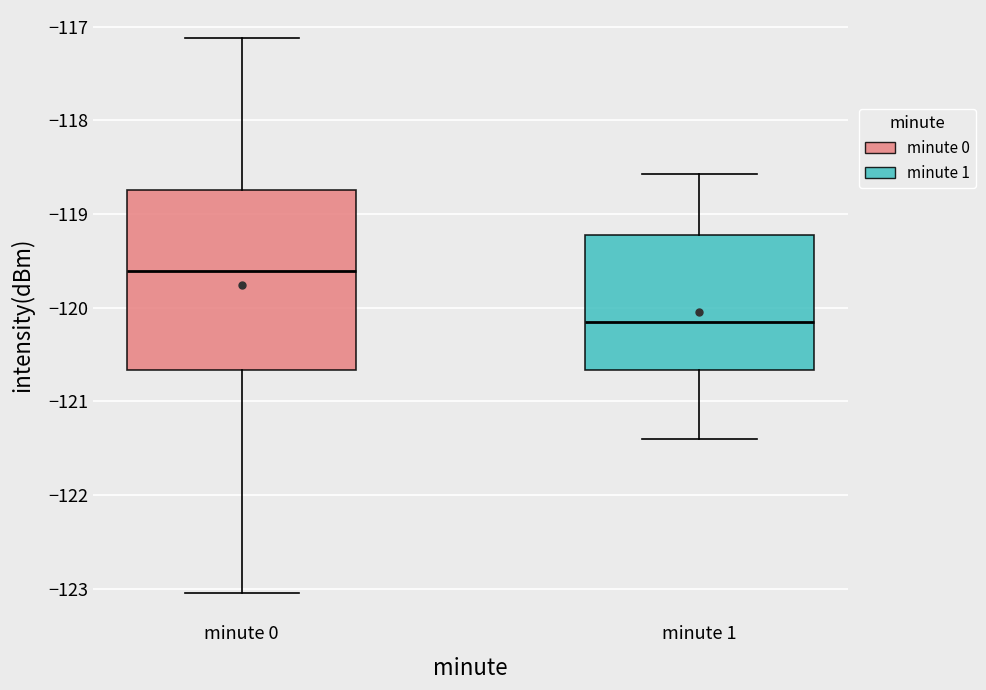

Where does the lower whisker of the box for minute 1 end on the y-axis? The values are not printed on the chart, so give them approximately, as read against the axis.

-121.4